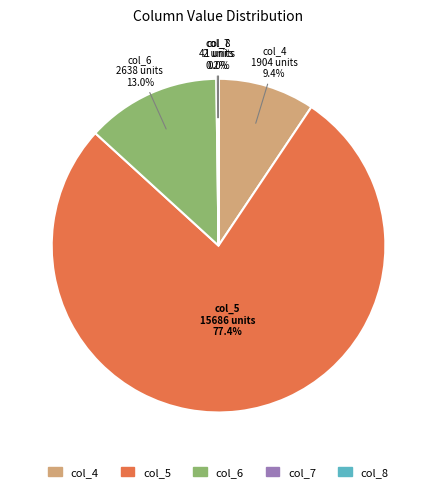

Which slice is the largest?

col_5